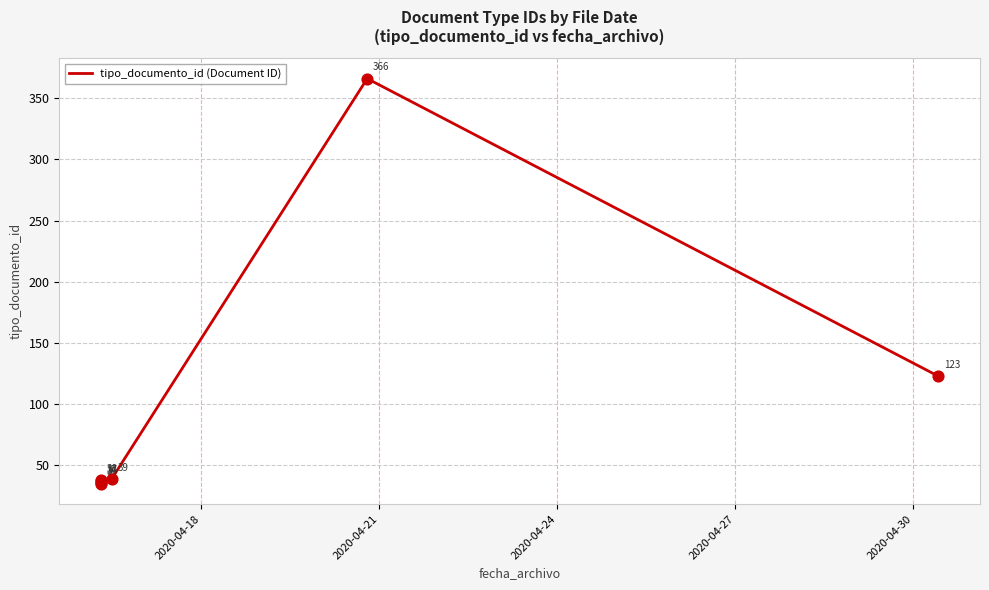

What is the change in value from 2020-04-18 to 2020-04-30?

+4